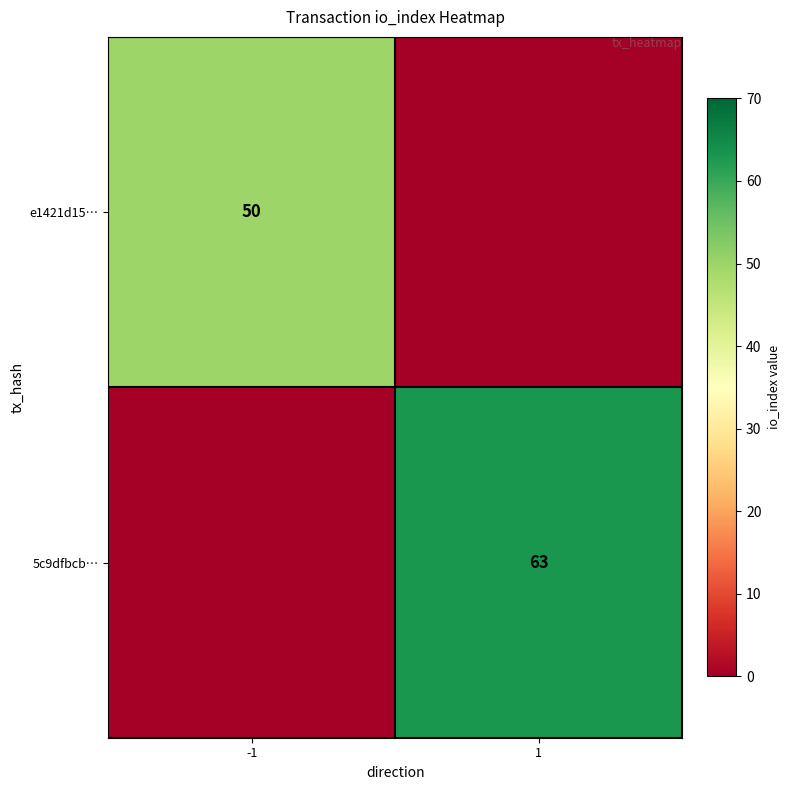

The value of e1421d15… at -1 is 89. True or false?

False